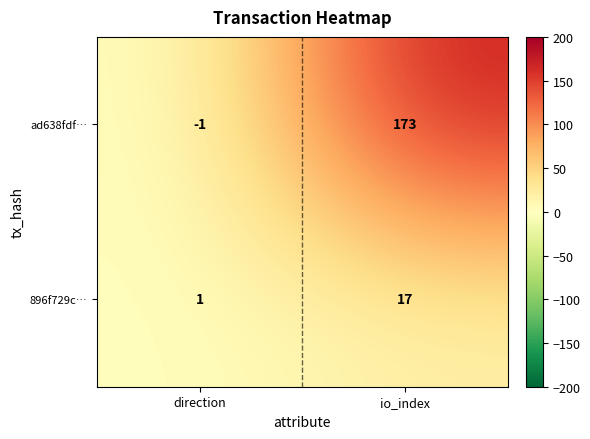

What value does the ad638fdf… series have at io_index, to the nearest 5?

175